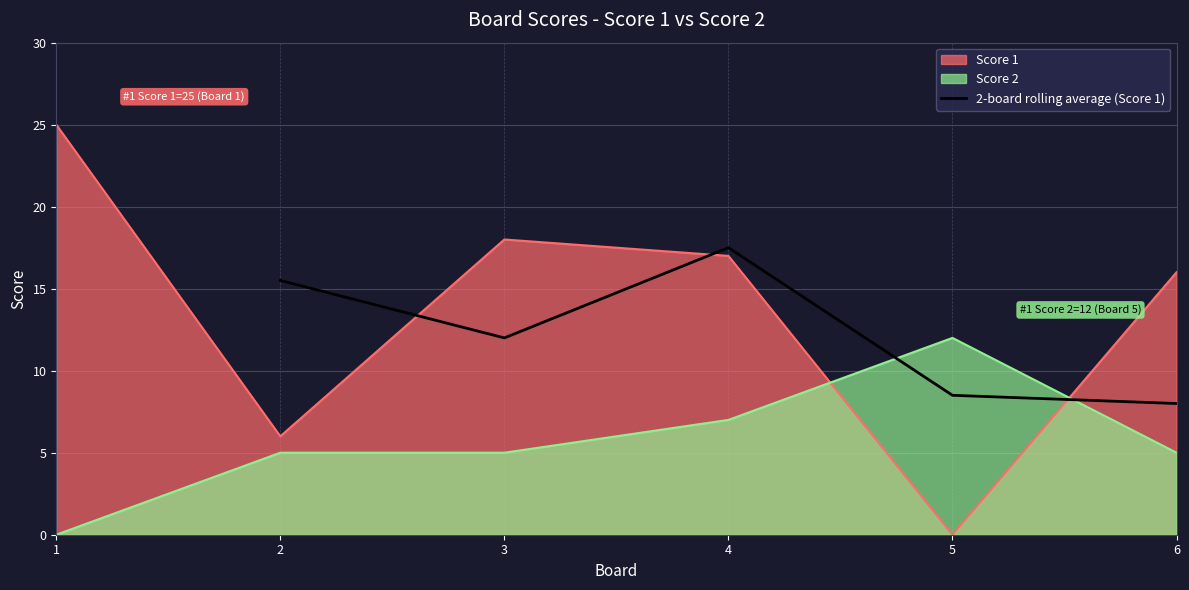

What is the sum of all values?

61.5